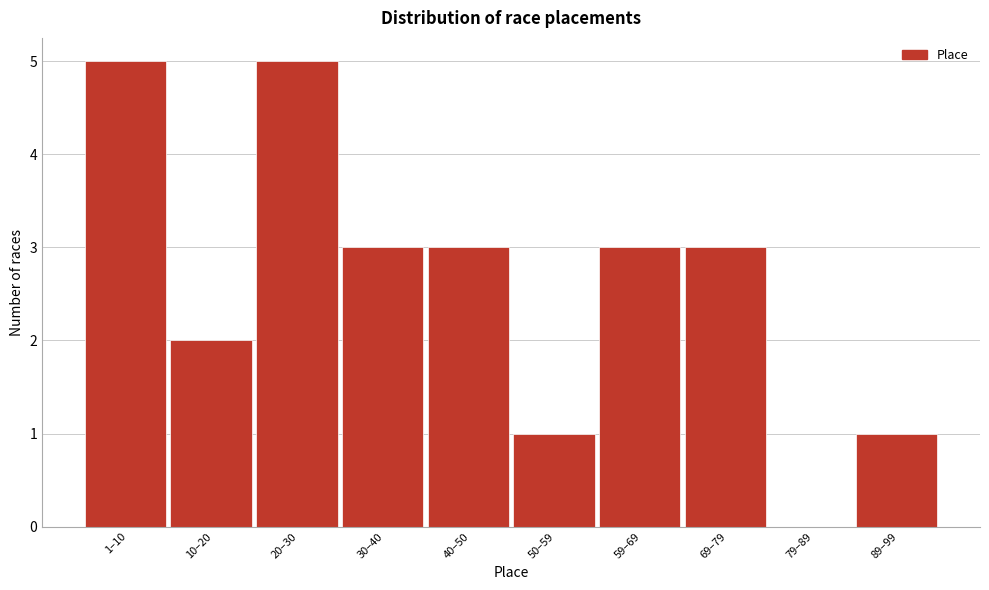

Reading left to right, list all the values displayed in this chart.

1–10=5	10–20=2	20–30=5	30–40=3	40–50=3	50–59=1	59–69=3	69–79=3	79–89=0	89–99=1